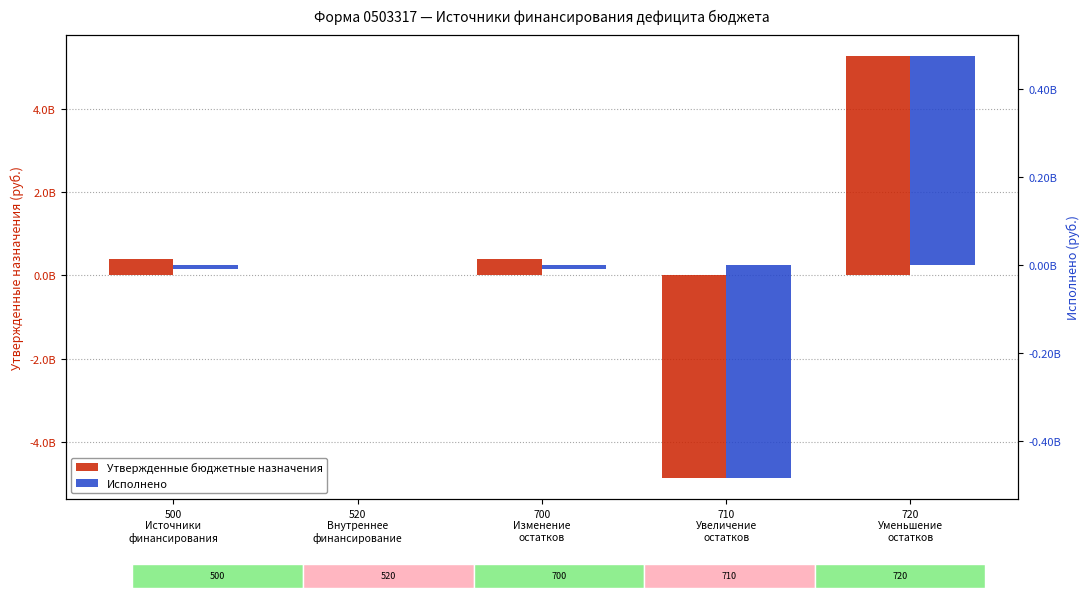

How many values in the Исполнено series exceed -9748446?

2